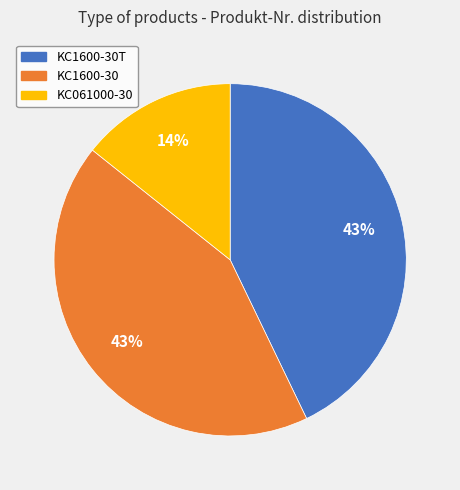

Which slice is the smallest?

KC061000-30